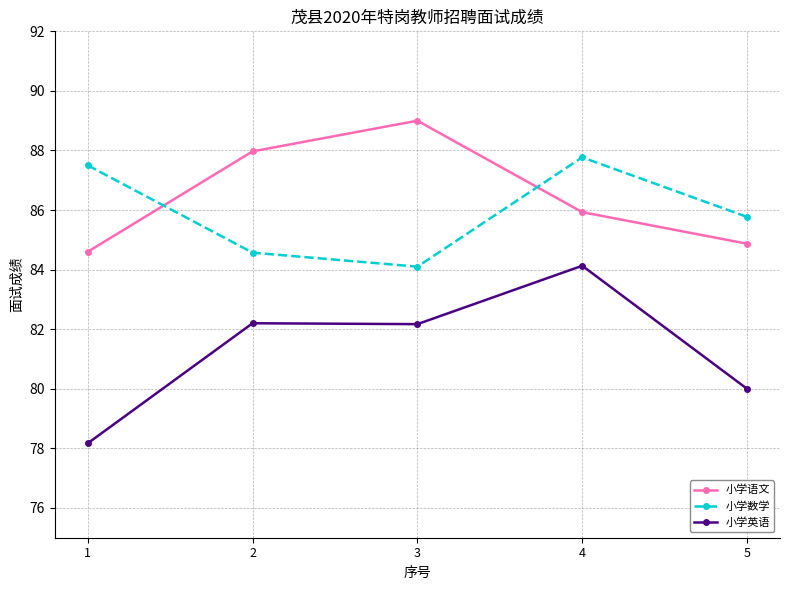

What is the difference between the maximum and minimum values in the 小学语文 series?

4.4